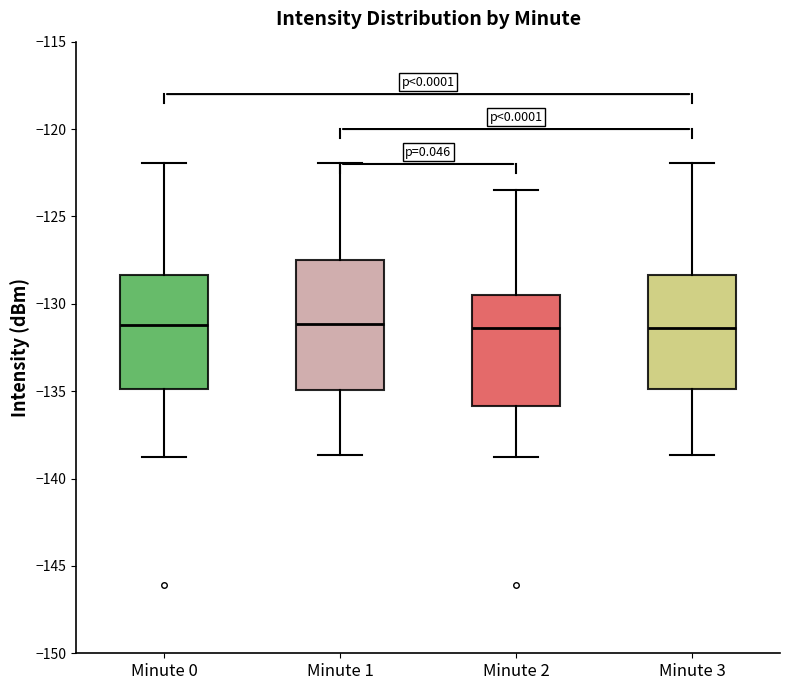

Reading left to right, transcribe this box plot: for each box, give where its median line is, the range the box spans, and where its two whiskers end, as read against the y-axis. The values are not printed on the chart, so give them approximately, as read against the axis.

Minute 0: median -131.0, box -135.0 to -128.5, whiskers -139.0 to -122.0
Minute 1: median -131.0, box -135.0 to -127.5, whiskers -138.5 to -122.0
Minute 2: median -131.5, box -136.0 to -129.5, whiskers -139.0 to -123.5
Minute 3: median -131.5, box -135.0 to -128.5, whiskers -138.5 to -122.0